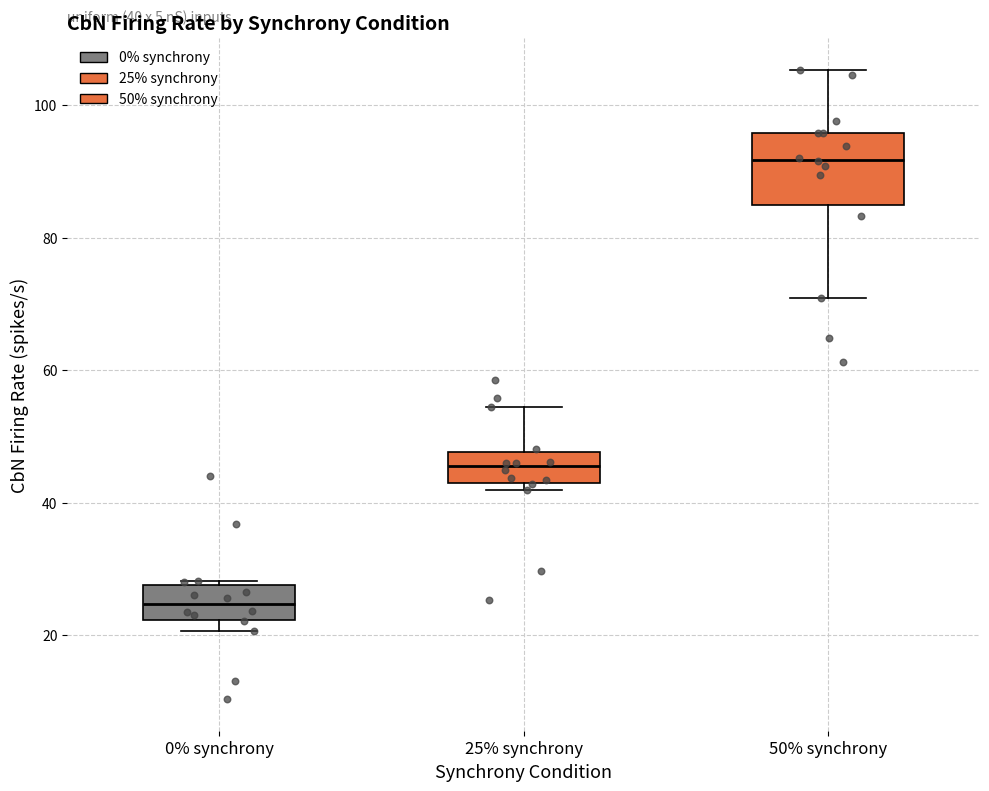

Which box is the tallest, from its lower edge to its upper edge?

50% synchrony